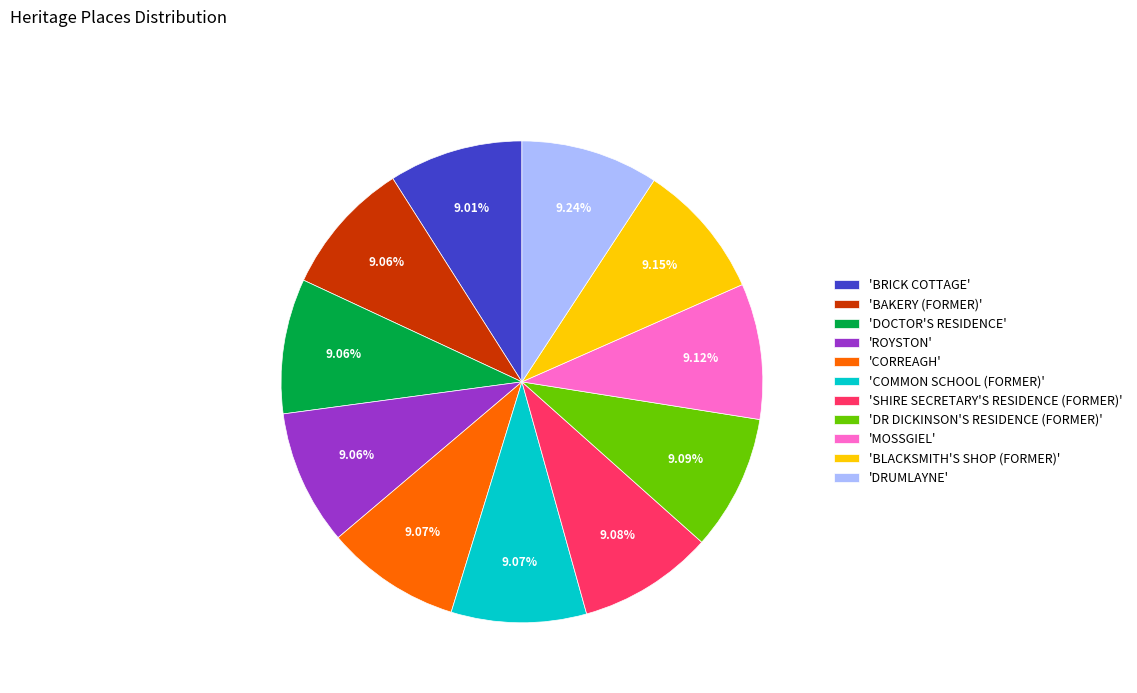

What is the ratio of the value at 'DR DICKINSON'S RESIDENCE (FORMER)' to the value at 'BAKERY (FORMER)'?

1.0